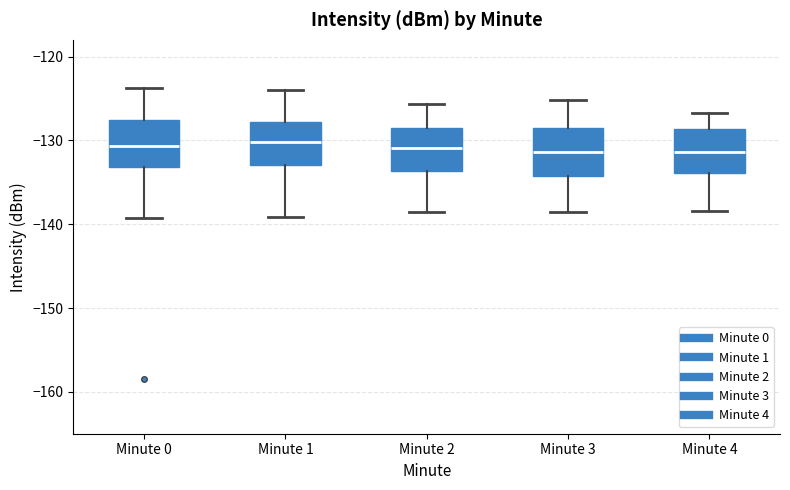

Reading left to right, transcribe this box plot: for each box, give where its median line is, the range the box spans, and where its two whiskers end, as read against the y-axis. The values are not printed on the chart, so give them approximately, as read against the axis.

Minute 0: median -131, box -133 to -128, whiskers -139 to -124
Minute 1: median -130, box -133 to -128, whiskers -139 to -124
Minute 2: median -131, box -134 to -129, whiskers -139 to -126
Minute 3: median -131, box -134 to -128, whiskers -139 to -125
Minute 4: median -131, box -134 to -129, whiskers -138 to -127